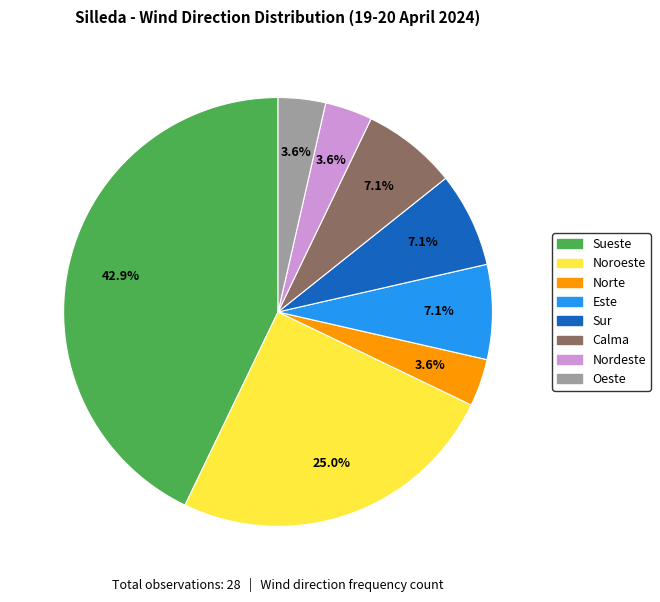

Which has a higher value, Sueste or Norte?

Sueste